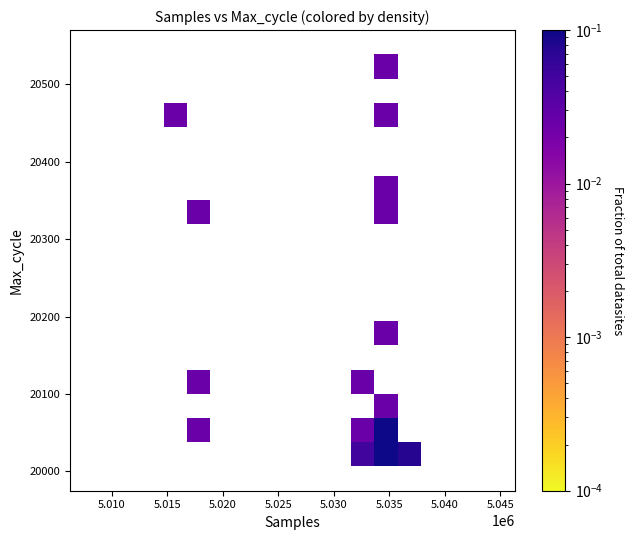

What Y value in the scatter plot is closest to 20272?

20335